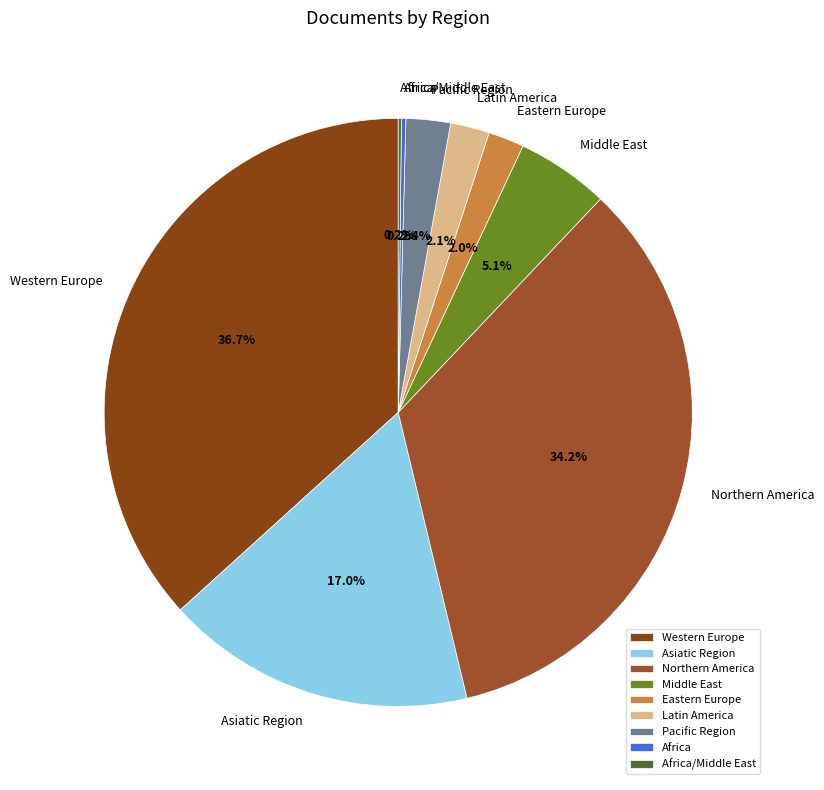

Between Asiatic Region and Western Europe, which is larger?

Western Europe